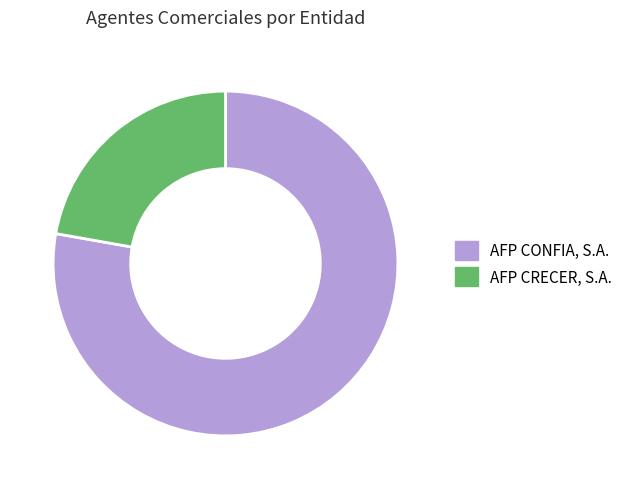

Which slice is the largest?

AFP CONFIA, S.A.